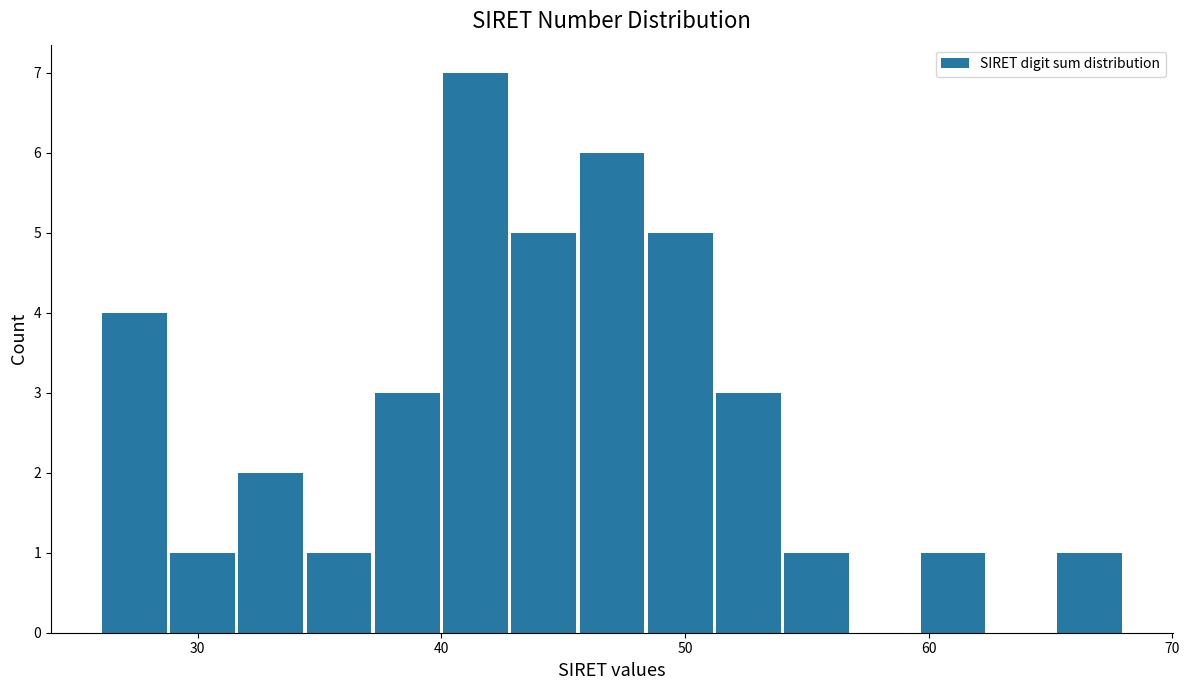

Around what value on the x-axis is the tallest bar? Give the approximate position of its centre, as read against the axis.

41